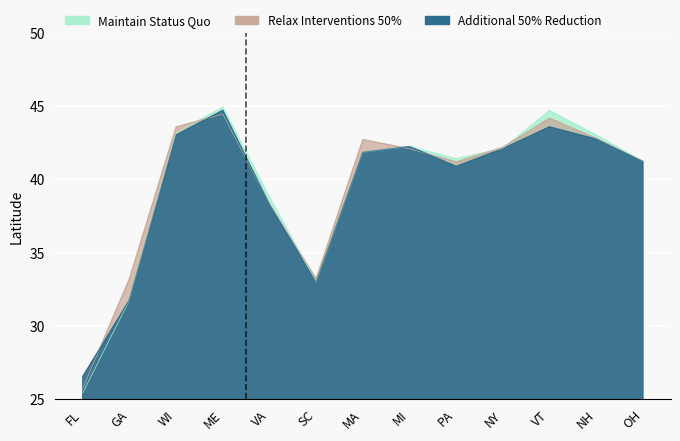

At which category does Relax Interventions 50% reach its first local peak?

ME